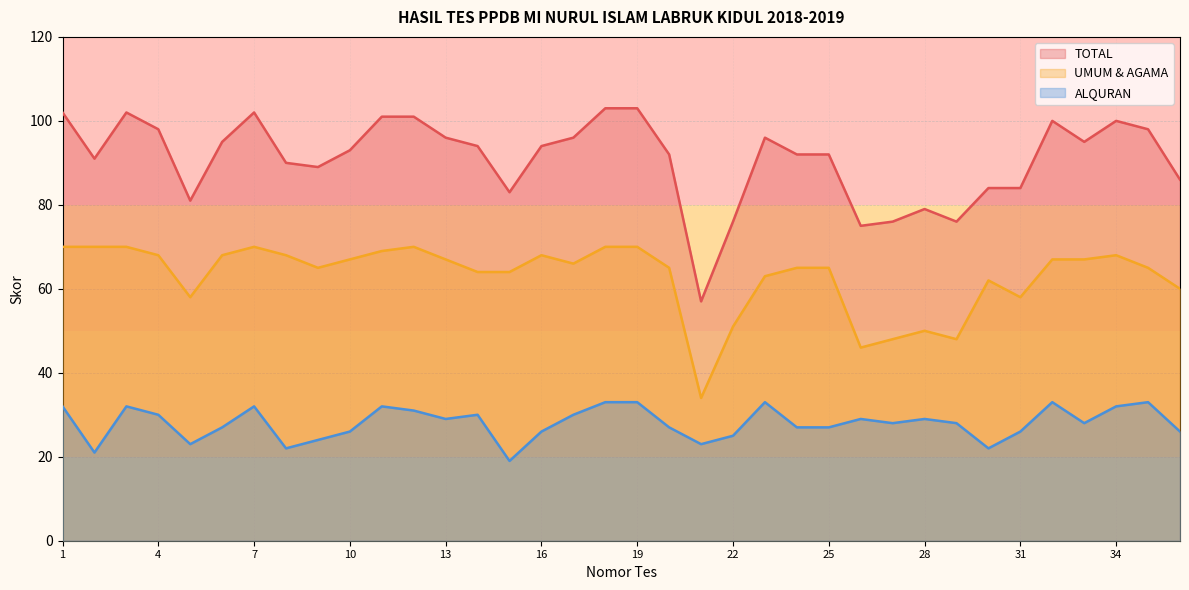

Between 5 and 10, which is larger?

10